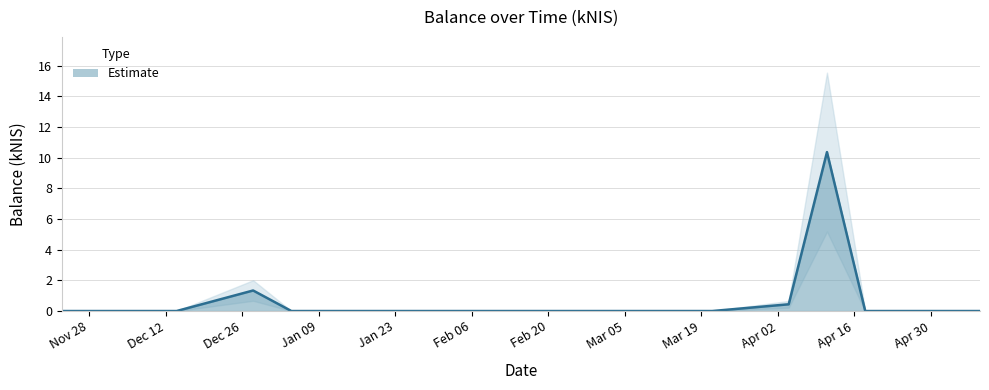

List the labels in order of value, smallest first.

2023-11-23, 2023-12-14, 2024-01-04, 2024-02-15, 2024-02-22, 2024-03-07, 2024-03-14, 2024-03-21, 2024-04-18, 2024-05-09, 2024-04-04, 2023-12-28, 2024-04-11